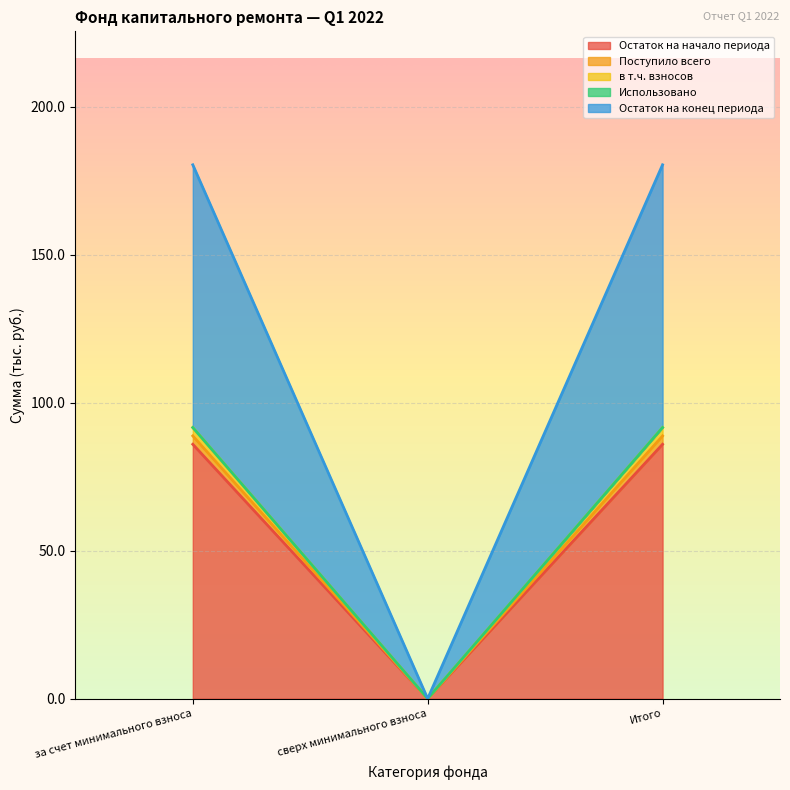

At which label does Остаток на конец периода first exceed 91?

за счет минимального взноса